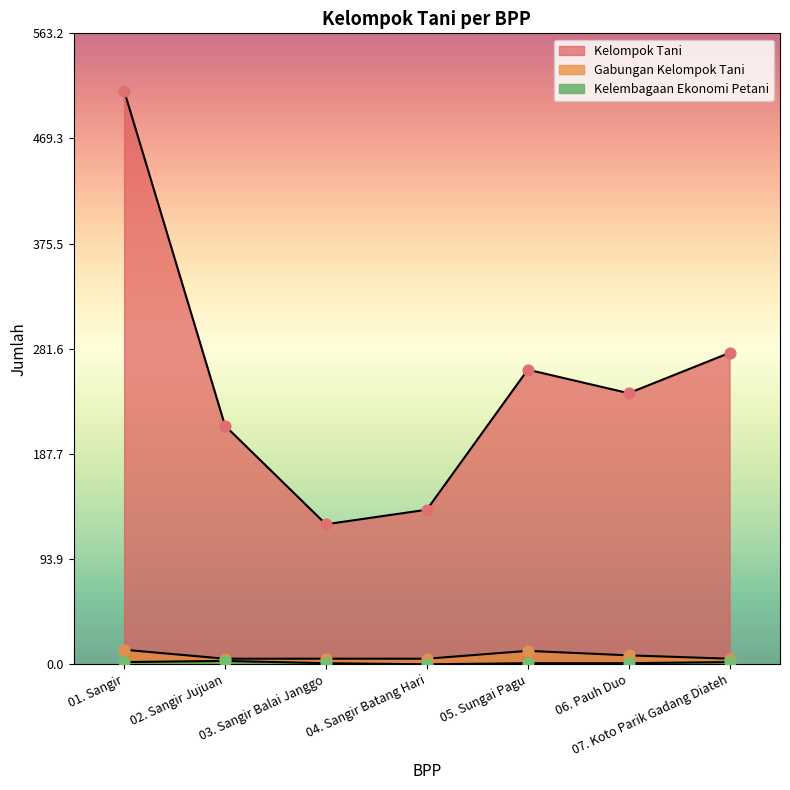

Which series has the largest total across all categories?

Kelompok Tani